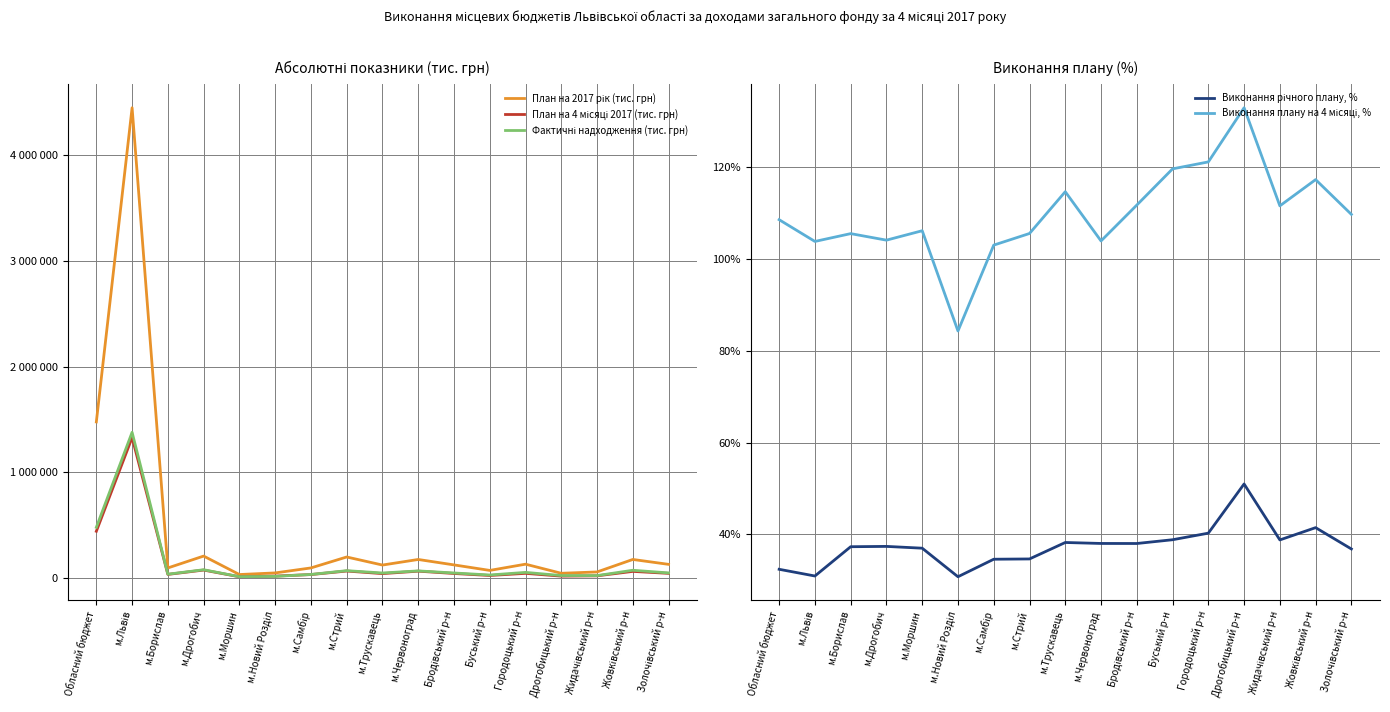

Reading left to right, what are all the values shown in this chart?

План на 2017 рік (тис. грн): 1475986.5	4447915.2	94418.0	206713.2	32058.6	47273.2	94500.0	197996.0	121853.1	174489.9	123182.2	71068.2	129928.0	43960.4	56520.4	174641.1	128371.8
План на 4 місяці 2017 (тис. грн): 441210.0	1327766.8	33431.8	74327.3	11188.9	17281.6	31782.1	65095.0	40695.3	63920.6	41966.4	23101.6	43247.5	16875.3	19680.7	61823.0	43149.8
Фактичні надходження (тис. грн): 478639.2	1377606.4	35252.8	77324.0	11869.3	14563.7	32720.0	68664.8	46626.2	66389.6	46859.9	27616.4	52350.5	22415.7	21943.0	72456.7	47307.1
Виконання річного плану, %: 32.4	31.0	37.3	37.4	37.0	30.8	34.6	34.7	38.3	38.0	38.0	38.9	40.3	51.0	38.8	41.5	36.9
Виконання плану на 4 місяці, %: 108.5	103.8	105.5	104.0	106.1	84.3	103.0	105.5	114.6	103.9	111.7	119.5	121.0	132.8	111.5	117.2	109.6